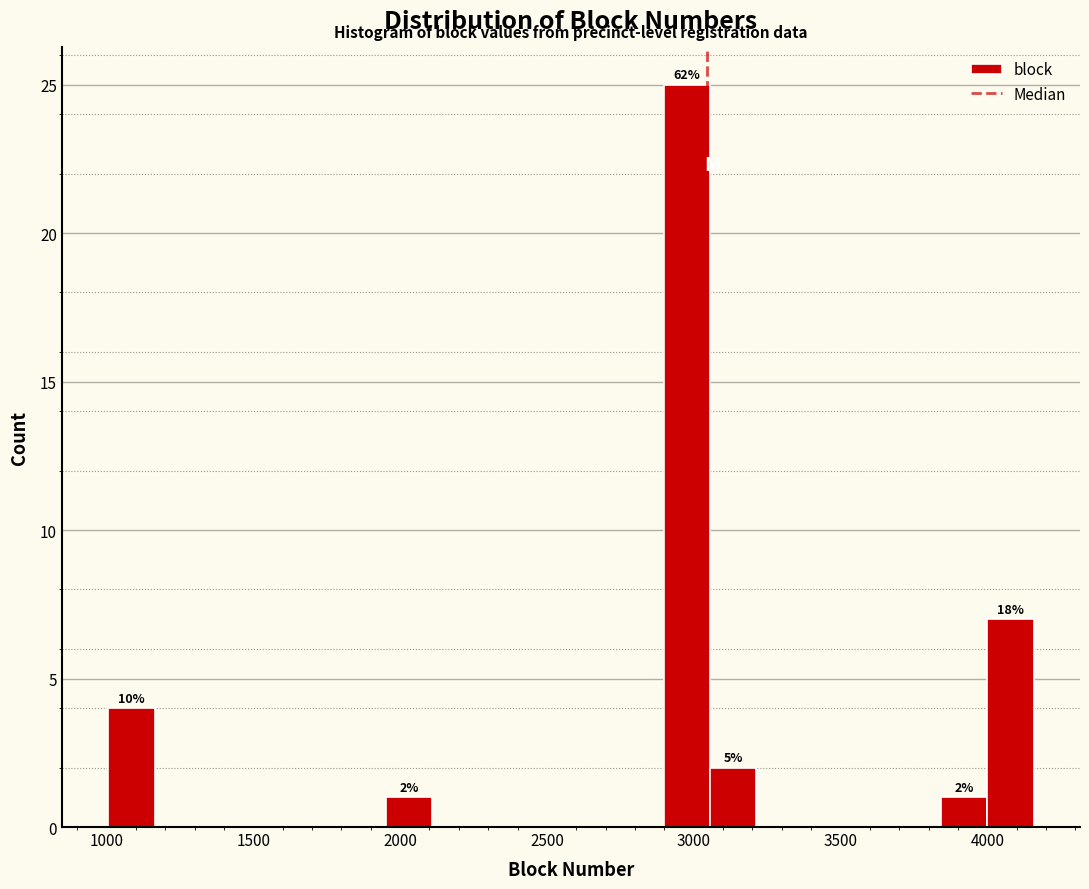

Around what value on the x-axis is the tallest bar? Give the approximate position of its centre, as read against the axis.

3000